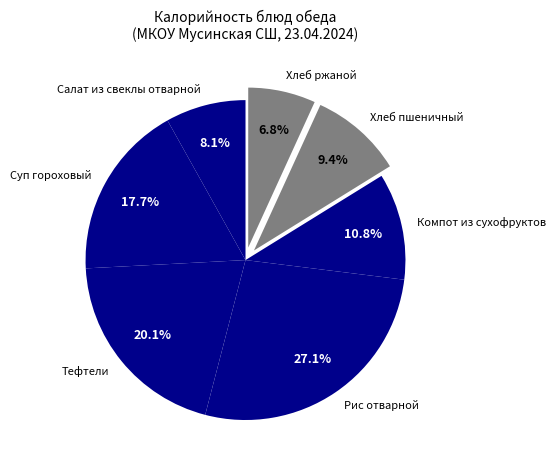

How many segments does this pie chart have?

7